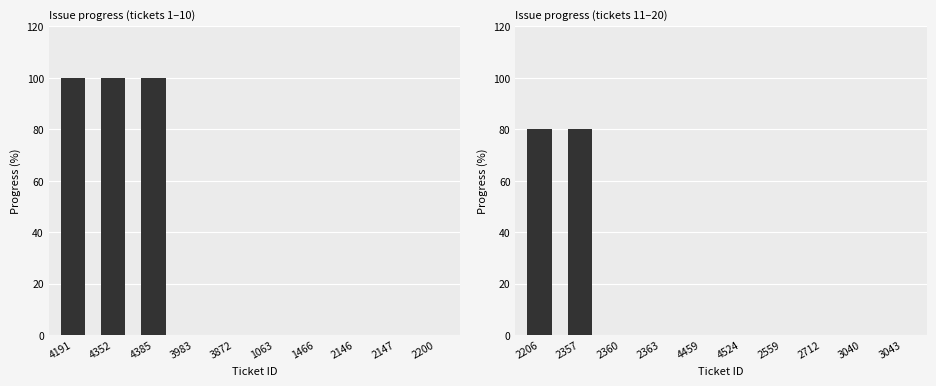

True or false: the data shows 140 at 2206.

False